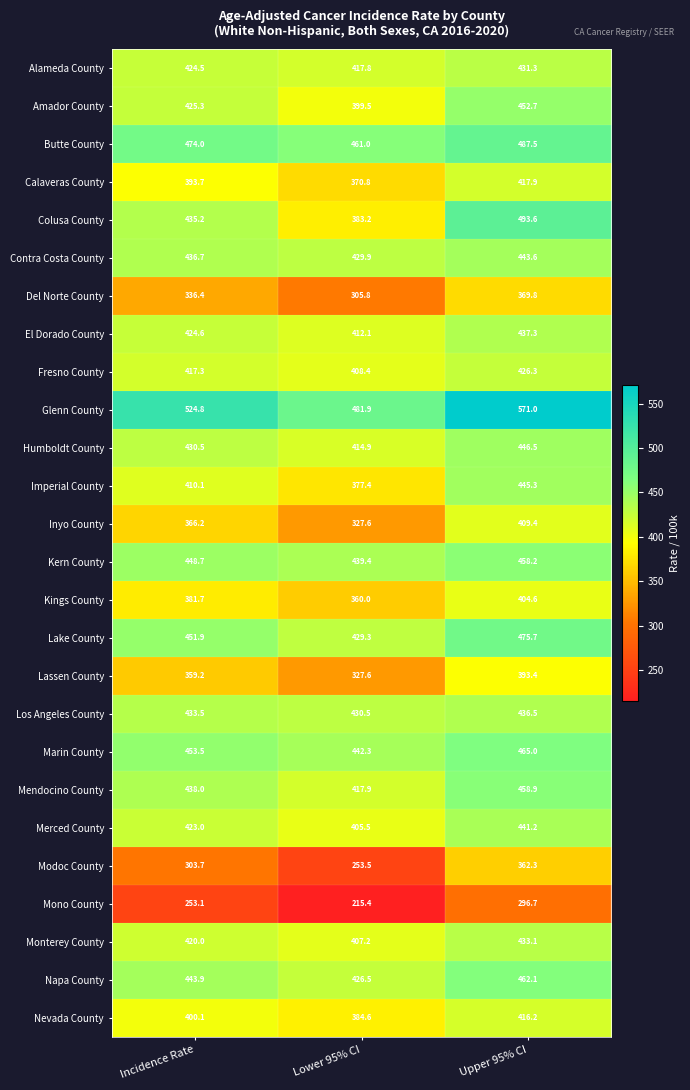

Is the value of Colusa County at Incidence Rate greater than the value of Del Norte County at Incidence Rate?

Yes